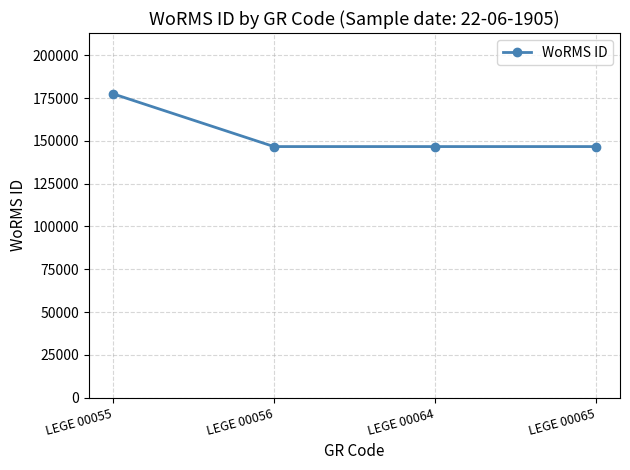

Reading right to left, list all the values displayed in this chart.

146690	146690	146690	177539